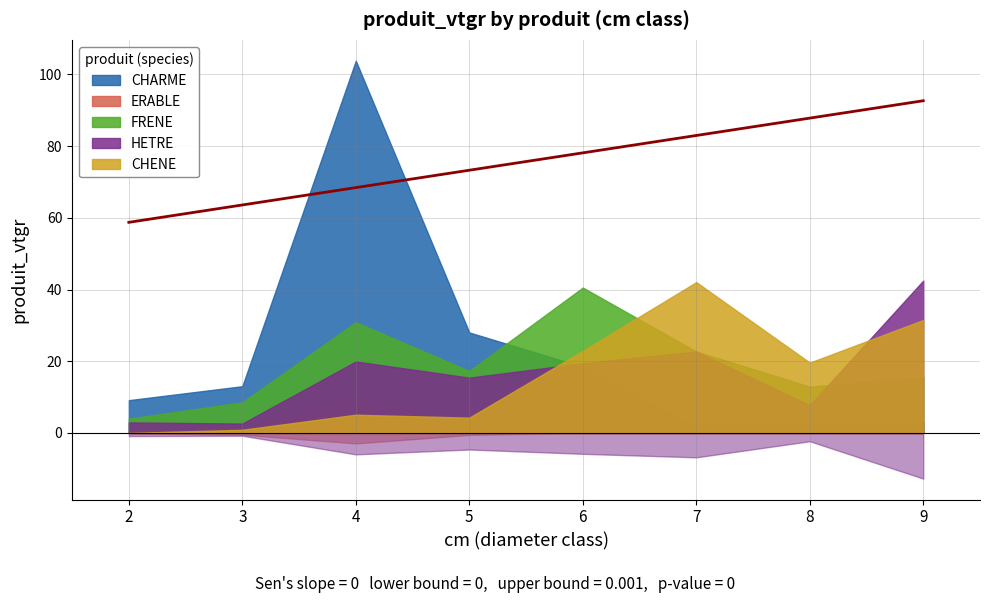

Where is the first local minimum for HETRE?

3